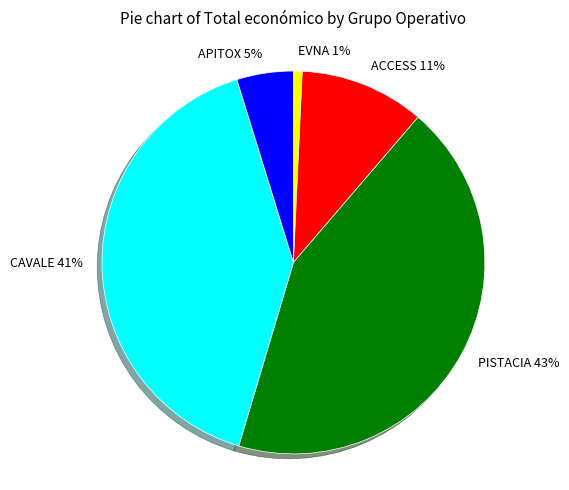

How many segments does this pie chart have?

5